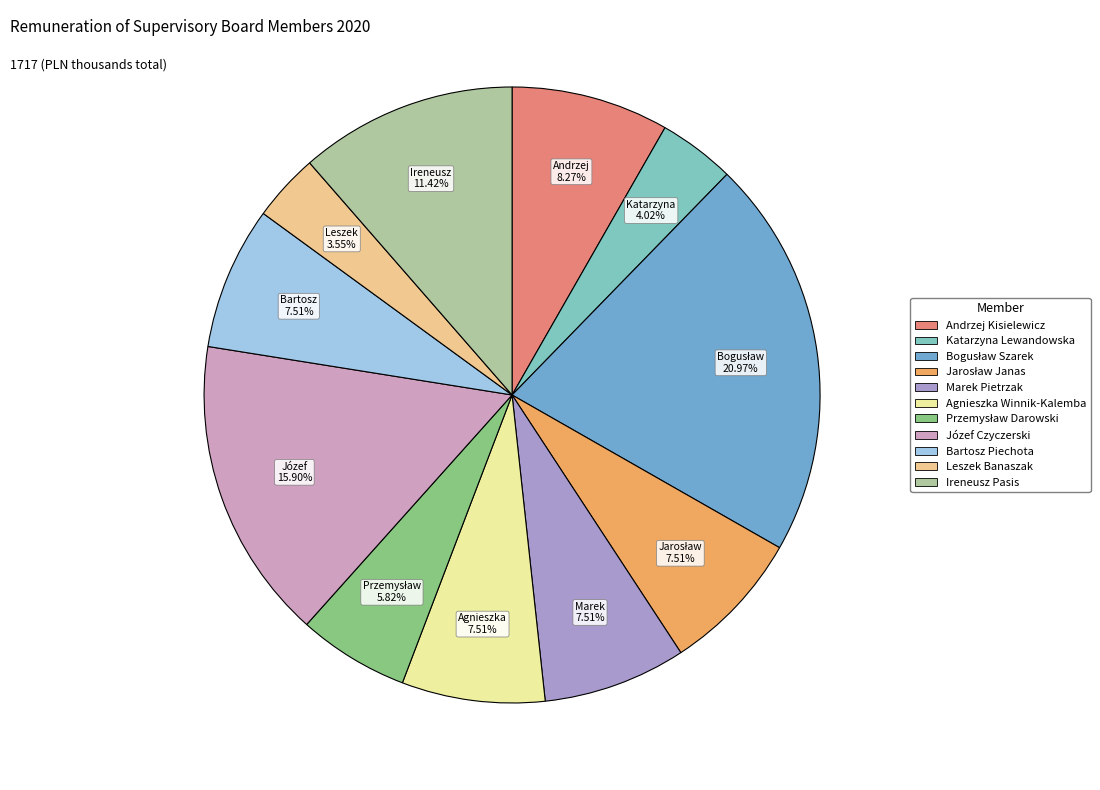

To the nearest percent, what portion does Ireneusz Pasis represent?

11%